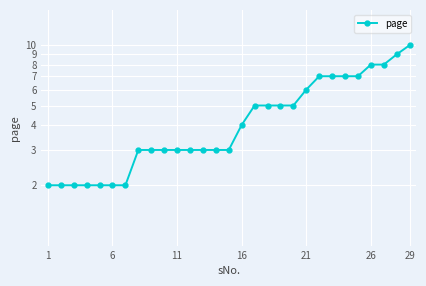

At which category does the chart reach its minimum across all series?

1